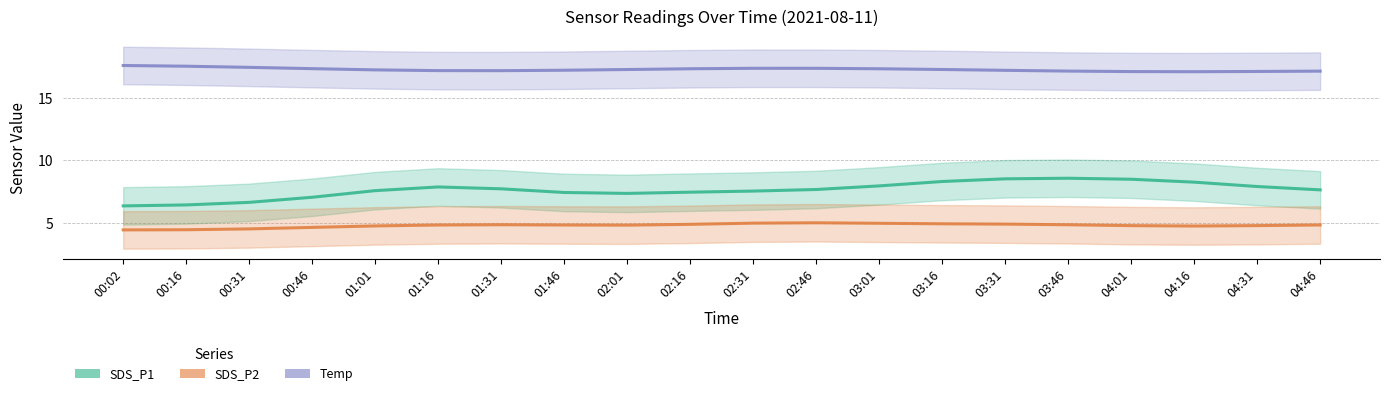

What is the sum of all SDS_P1 values?

152.5